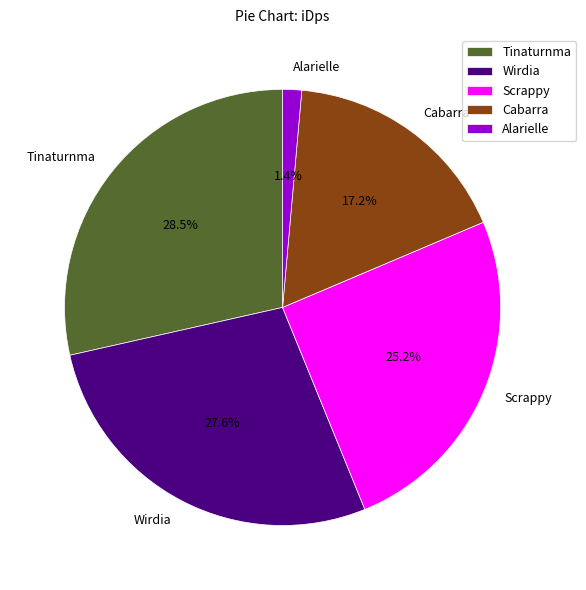

Approximately how many times larger is the value at Scrappy compared to Wirdia?

0.9